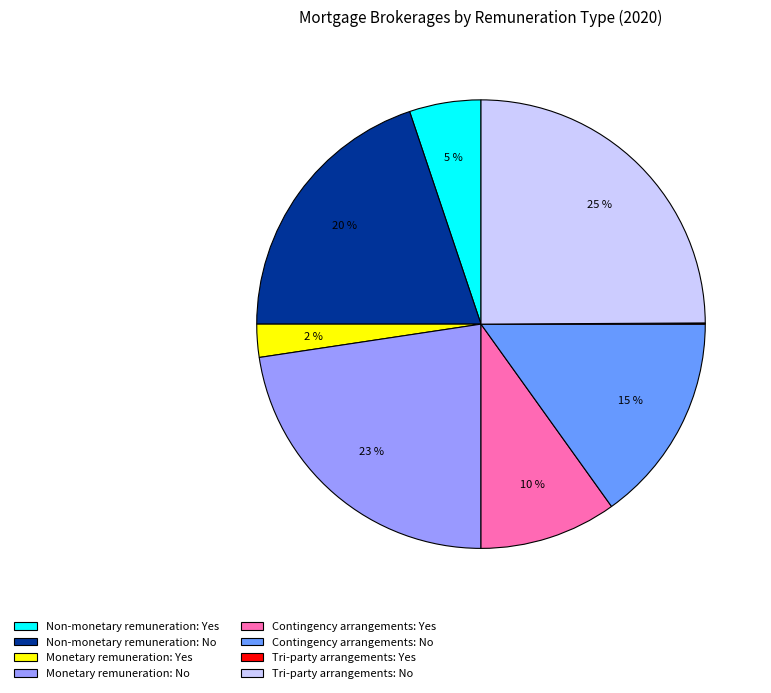

To the nearest percent, what is the difference between the largest and smallest slice percentages?

25%